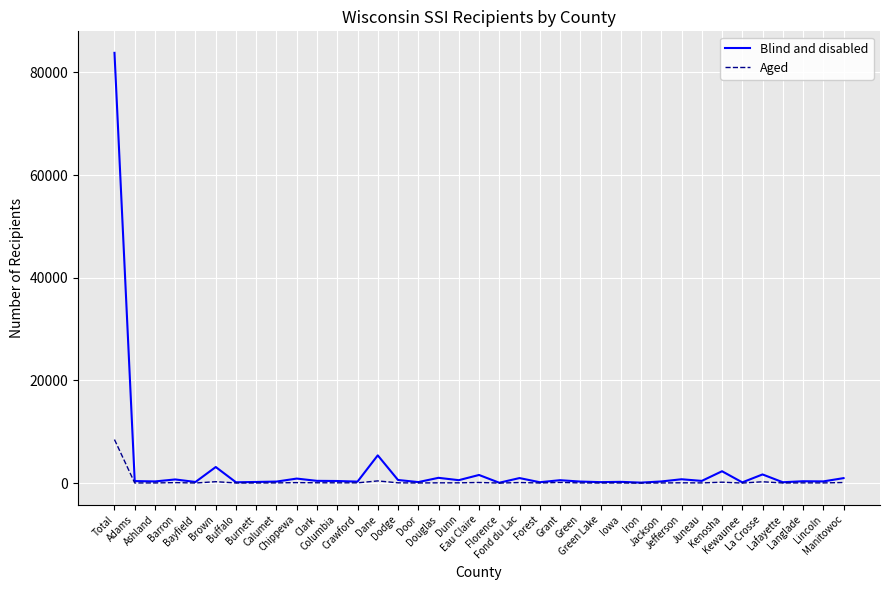

What is the maximum value for Aged?

8488